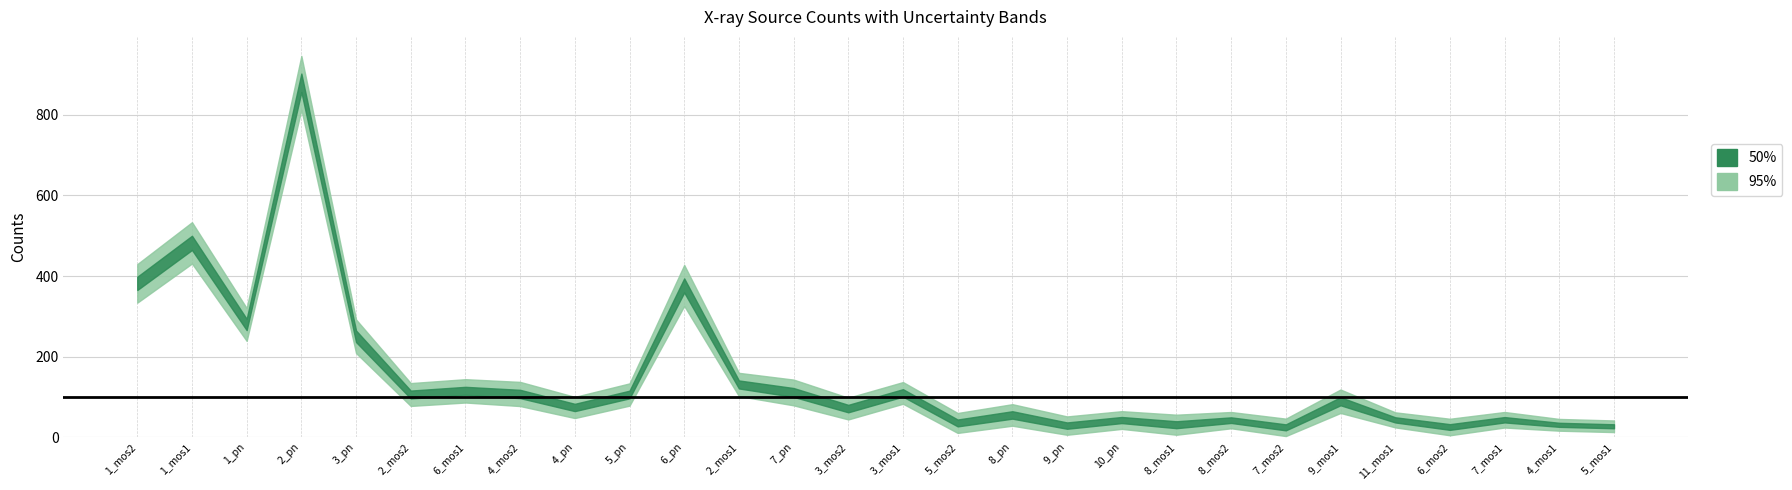

At how many categories does at least one series exceed 83?

14